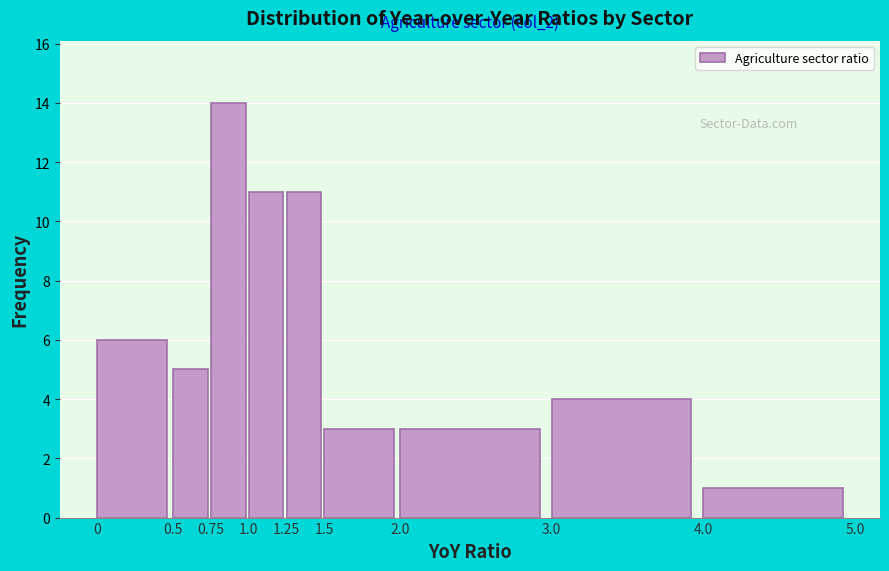

Which range on the x-axis has the tallest bar?

0.75 to 1.0